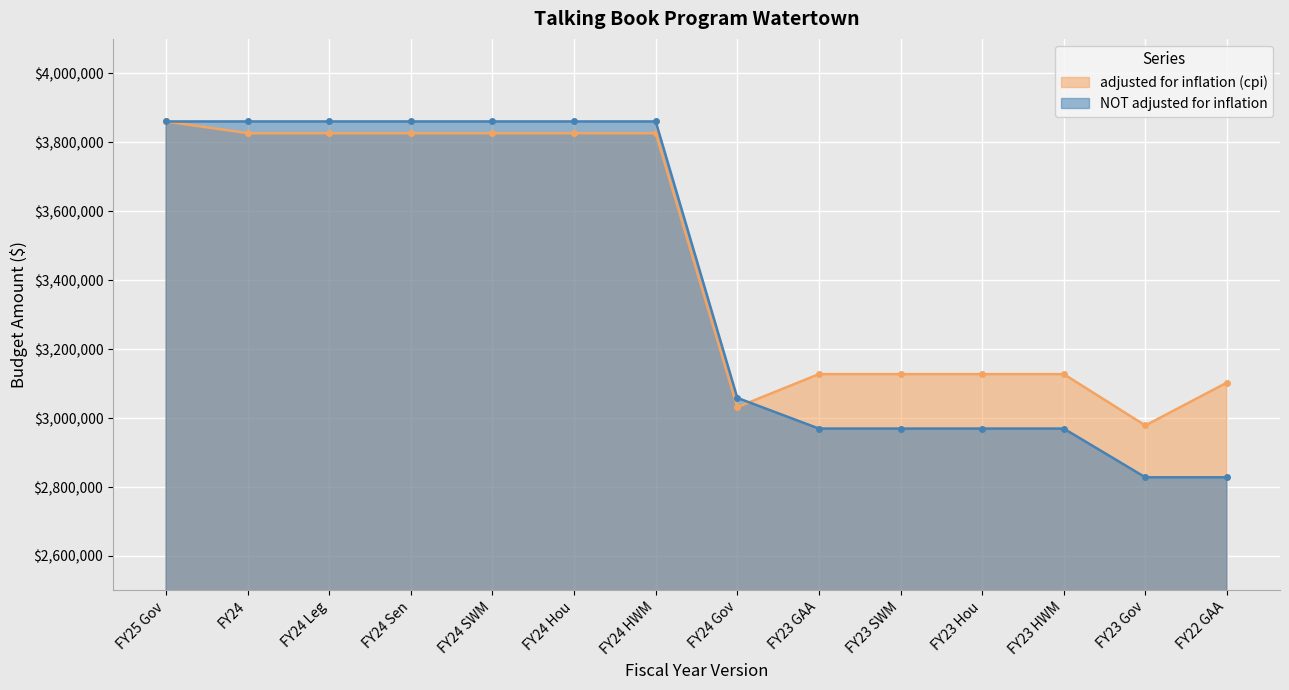

List the labels in order of NOT adjusted for inflation value, smallest first.

FY23 Gov, FY22 GAA, FY23 GAA, FY23 SWM, FY23 Hou, FY23 HWM, FY24 Gov, FY25 Gov, FY24, FY24 Leg, FY24 Sen, FY24 SWM, FY24 Hou, FY24 HWM